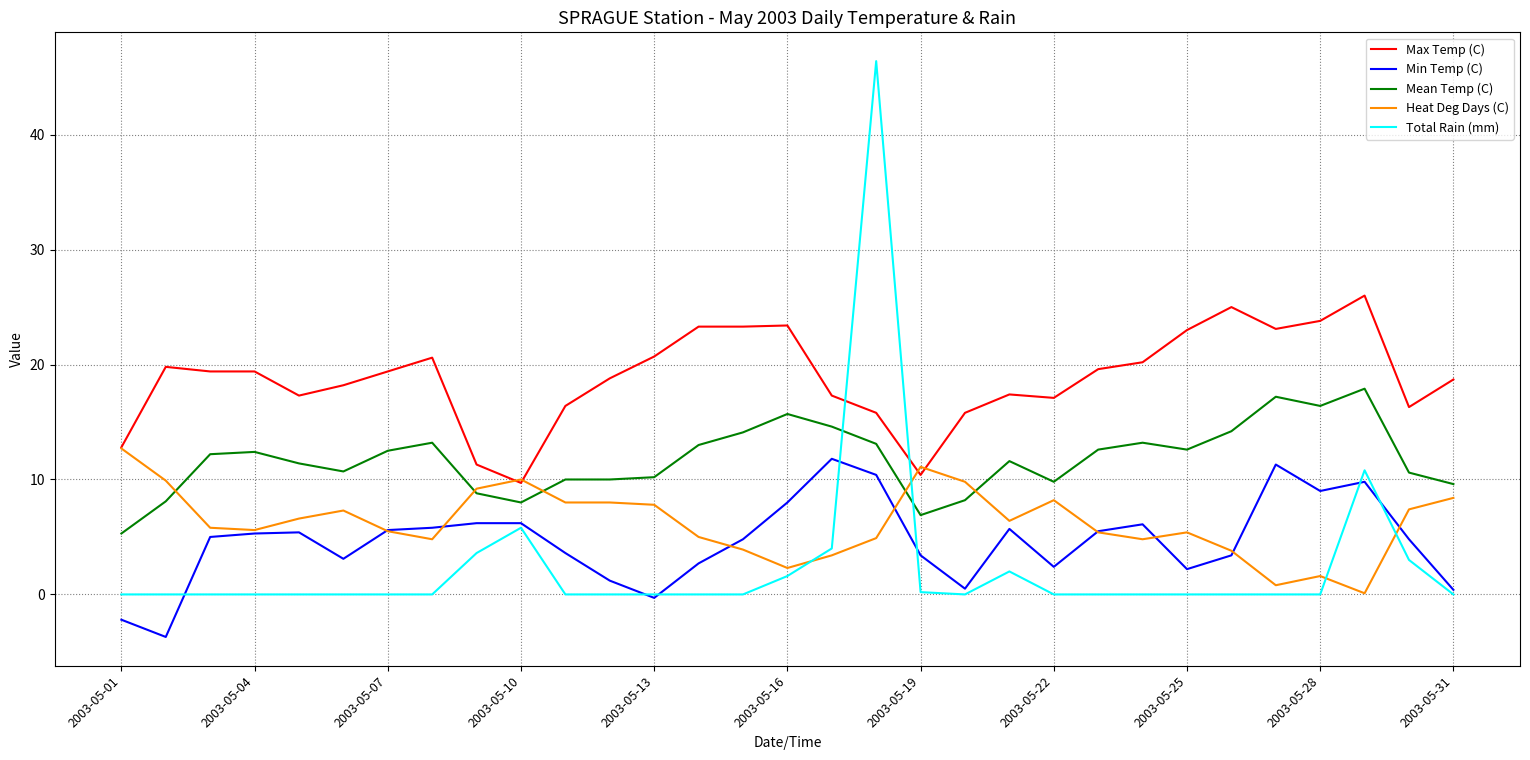

Which series has the largest total across all categories?

Max Temp (C)